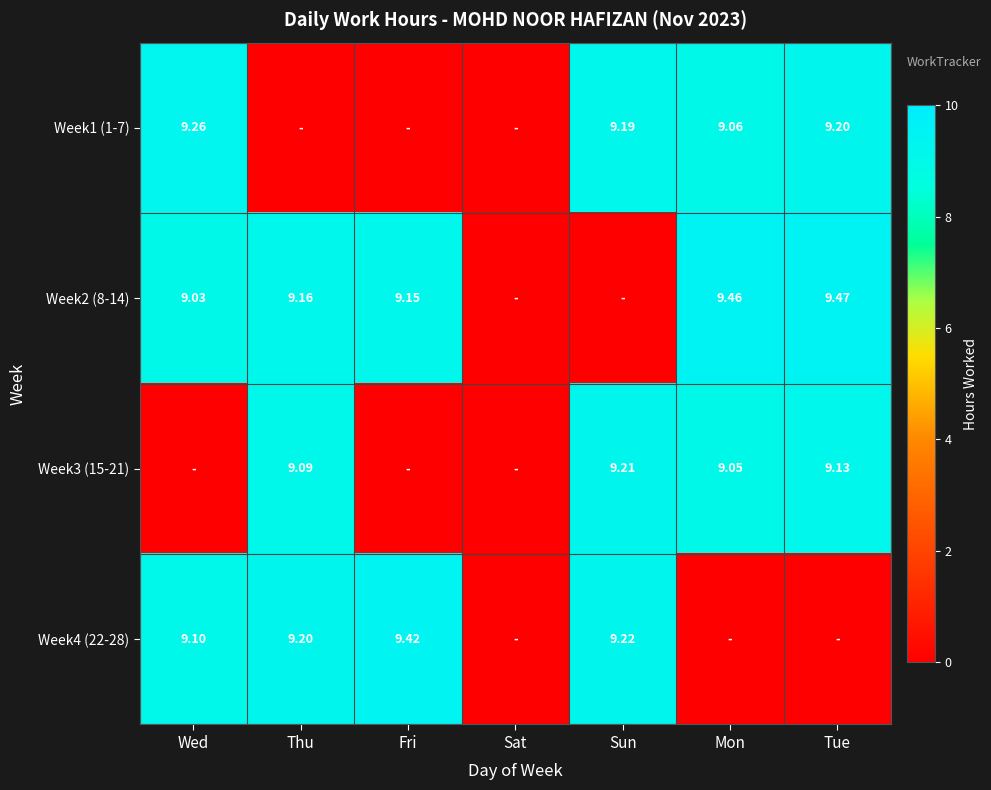

Rank the series by their maximum value, from highest to lowest.

Week2 (8-14), Week4 (22-28), Week1 (1-7), Week3 (15-21)